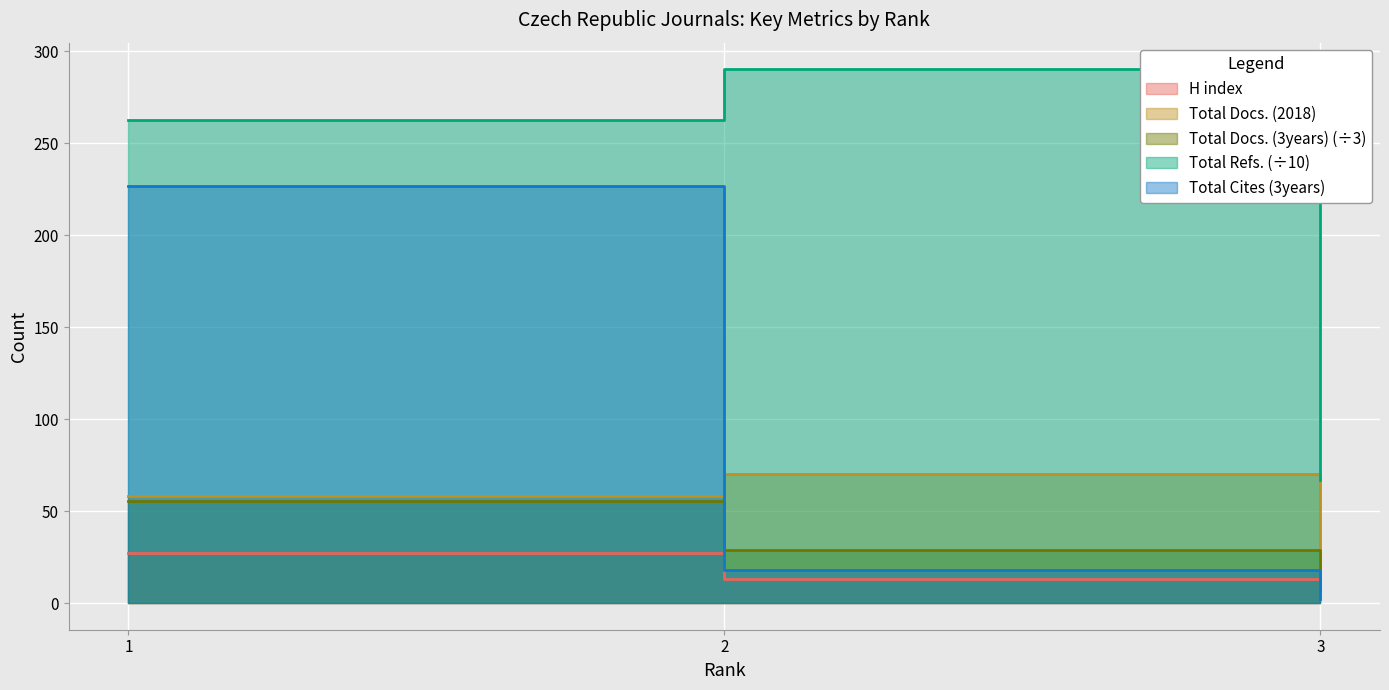

How many data points in Total Docs. (3years) are less than 28?

1